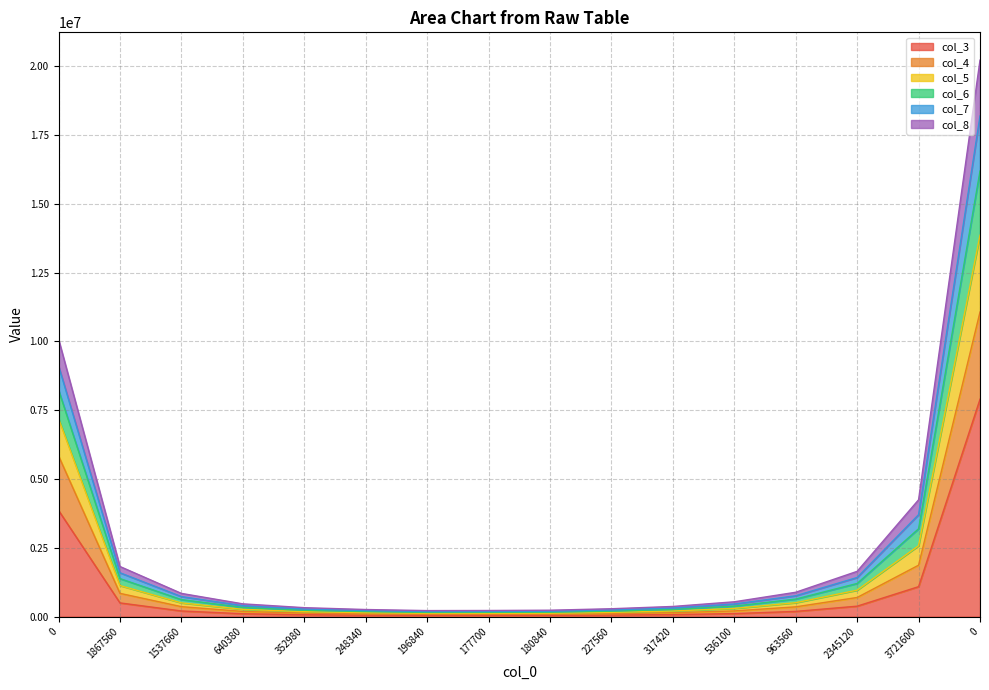

What is the smallest value displayed?

43660